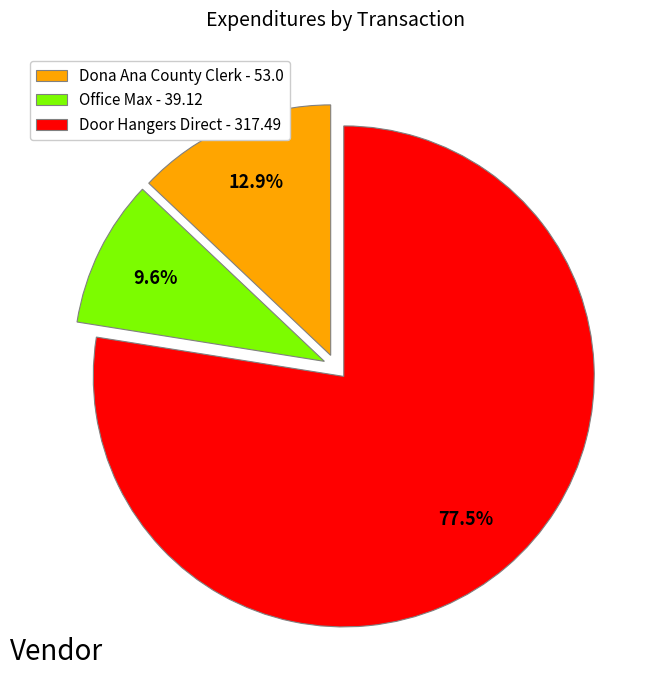

Which category has the biggest portion of the pie?

Door Hangers Direct - 317.49